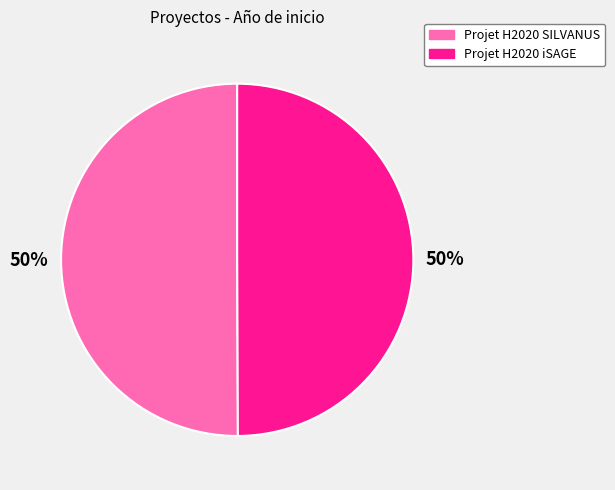

To the nearest percent, what portion does Projet H2020 SILVANUS represent?

50%